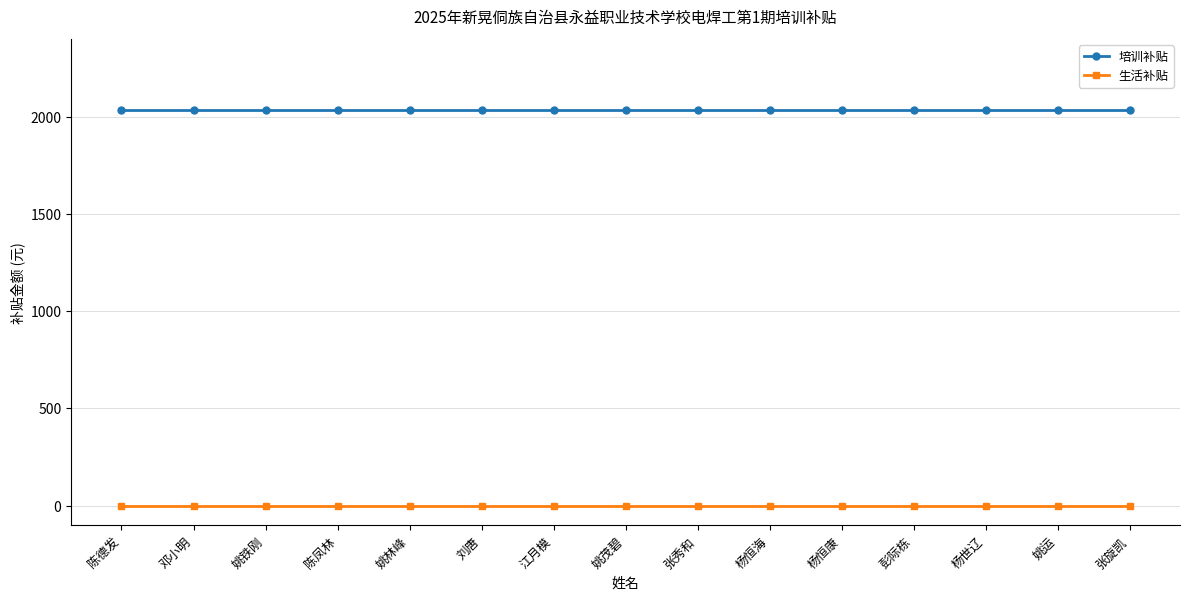

True or false: 培训补贴 and 生活补贴 intersect in this chart.

False